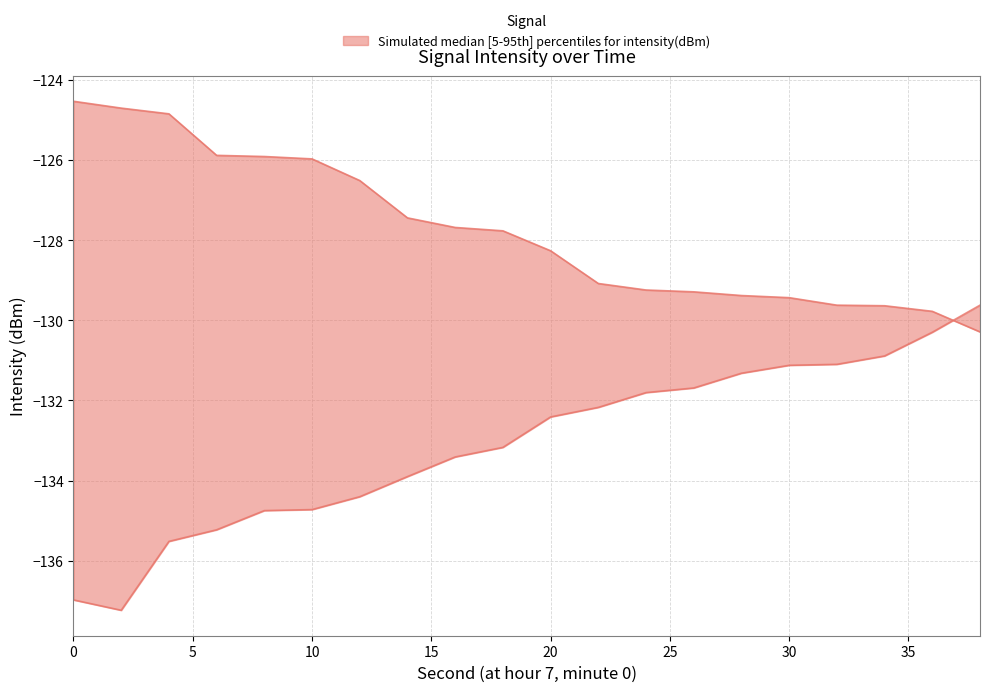

How many lines are shown in the chart?

2